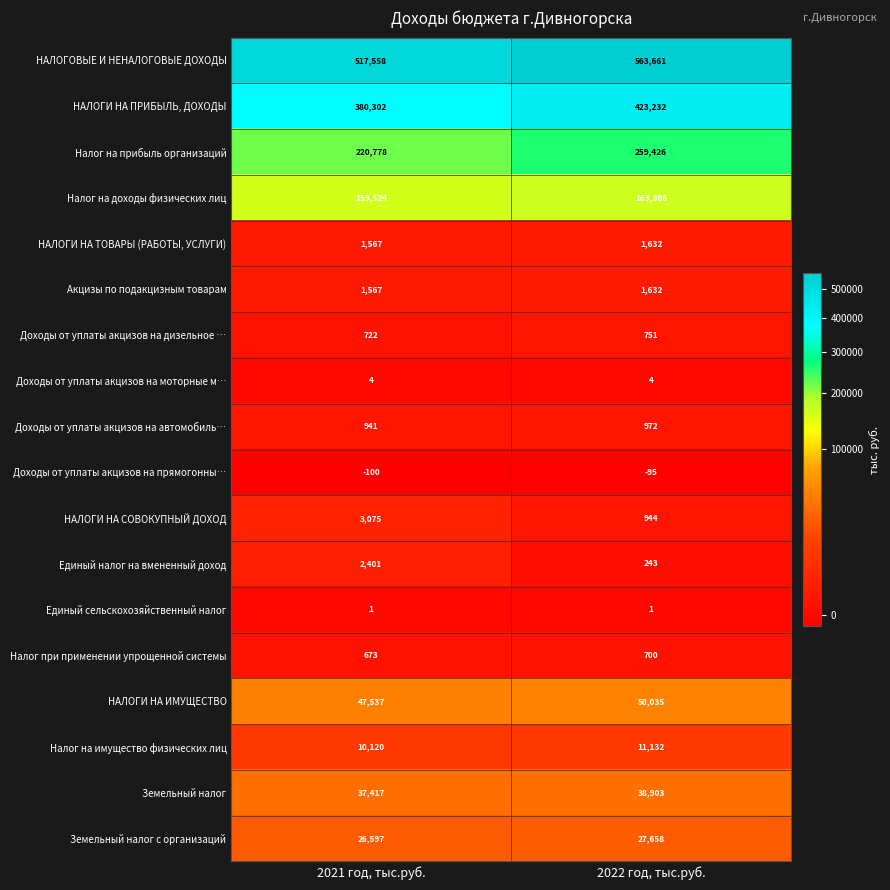

Where is НАЛОГИ НА СОВОКУПНЫЙ ДОХОД nearest to the value 2009?

2022 год, тыс.руб.